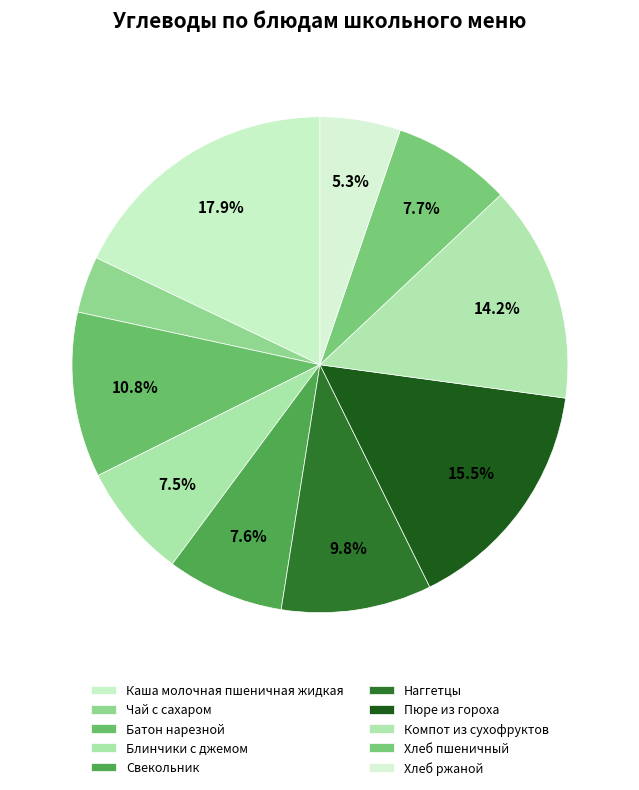

True or false: Чай с сахаром accounts for 4% of the total.

True